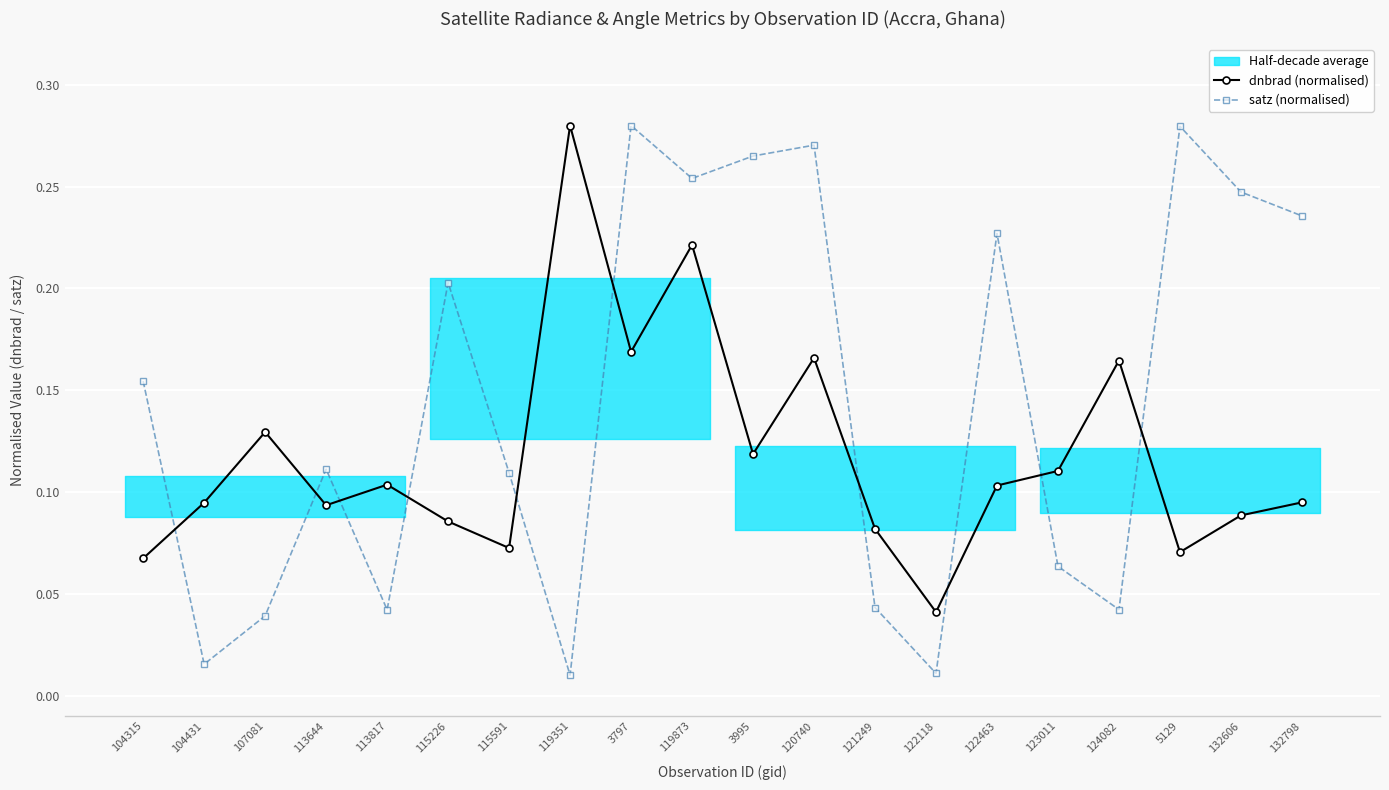

What is the value of the dnbrad (normalised) point at the 15th from the left?

0.1